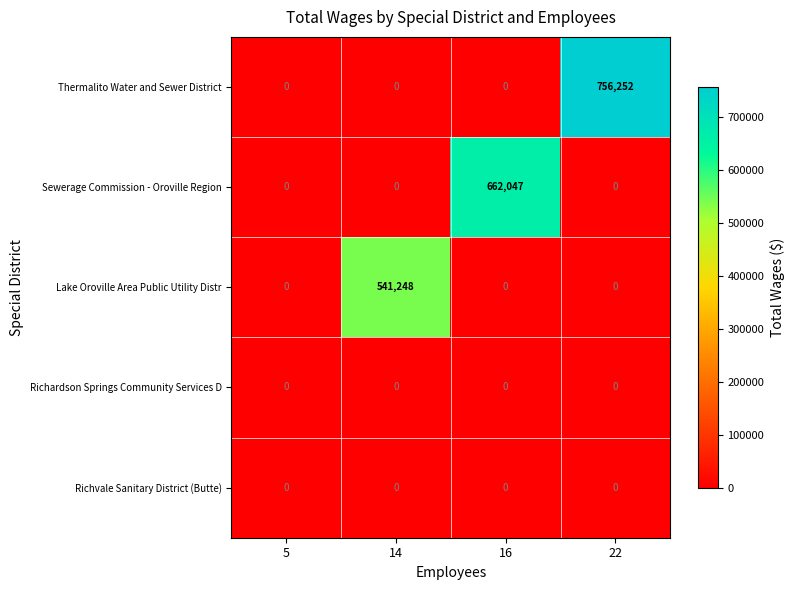

What is the difference between the Lake Oroville Area Public Utility Distr values at 14 and 22?

541248